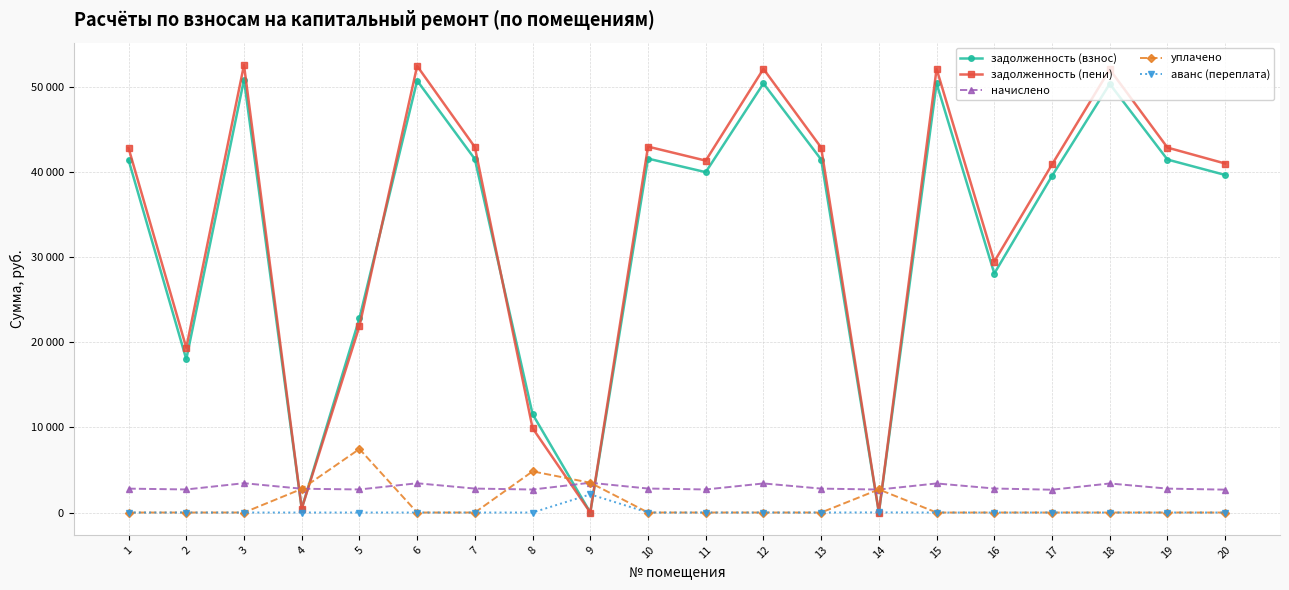

At which category is the sum across all series the highest?

3